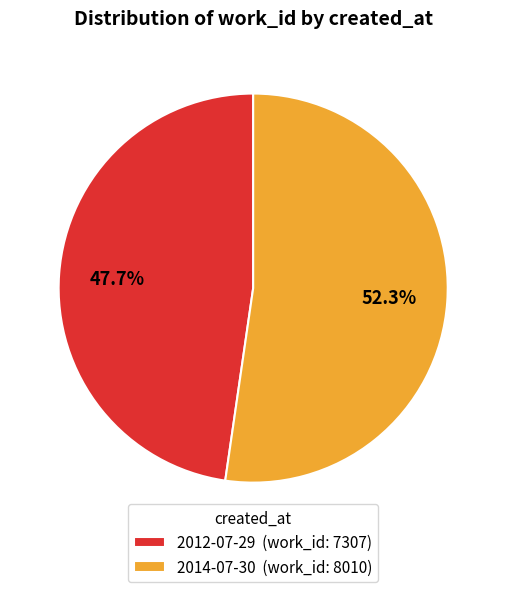

To the nearest percent, what is the average slice percentage?

50%